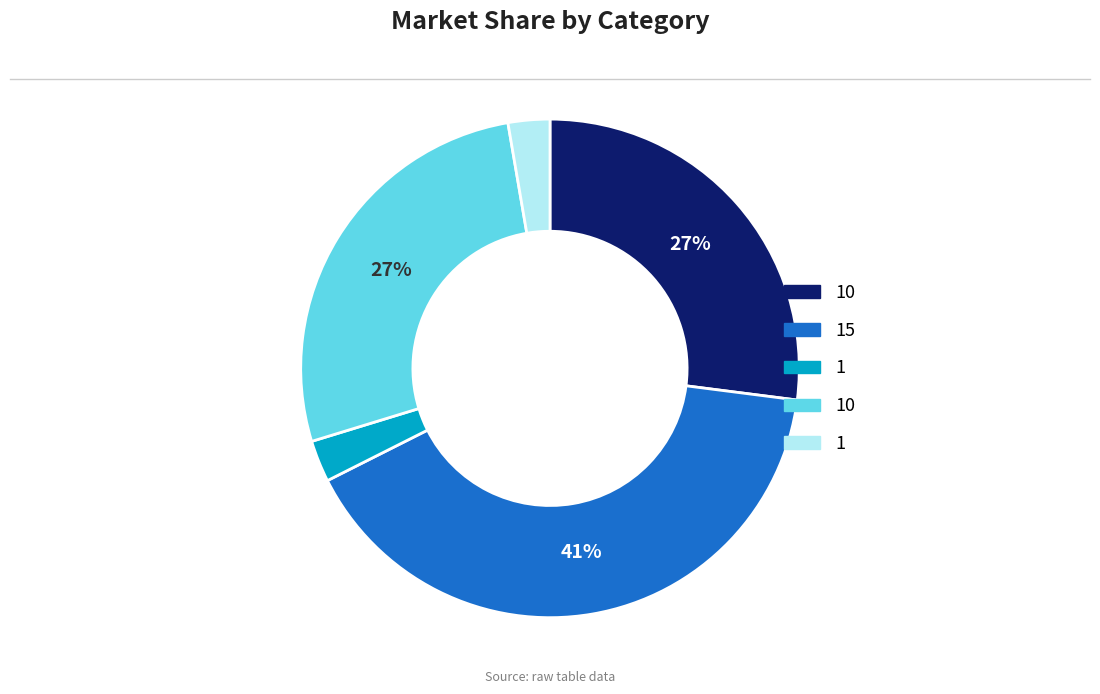

Does any single category account for the majority?

No